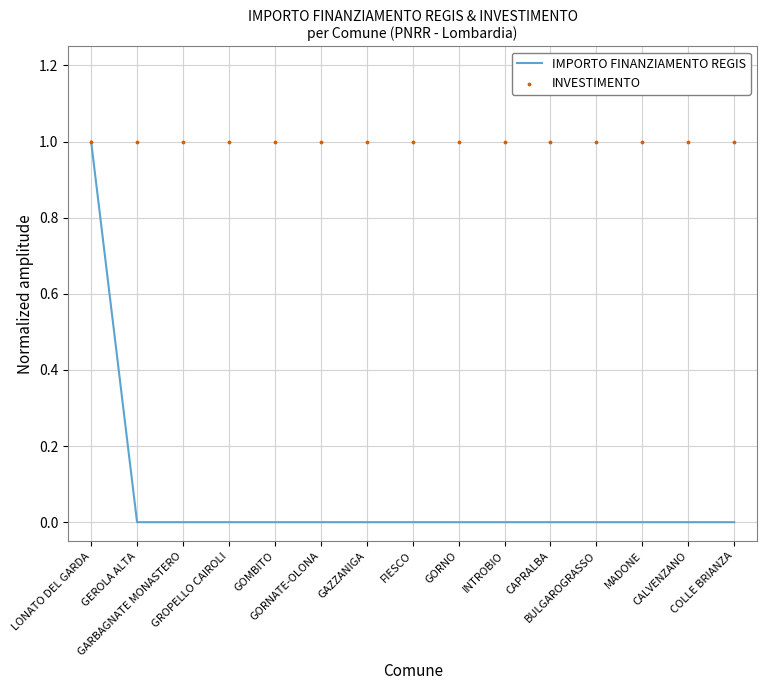

Is the value of INVESTIMENTO at GAZZANIGA greater than the value of IMPORTO FINANZIAMENTO REGIS at GARBAGNATE MONASTERO?

Yes